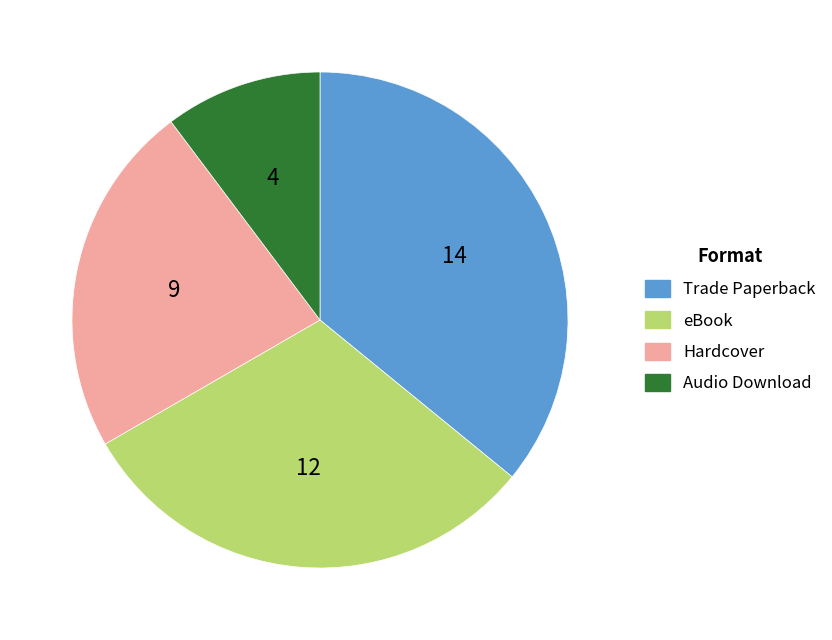

How many slices are in this pie chart?

4